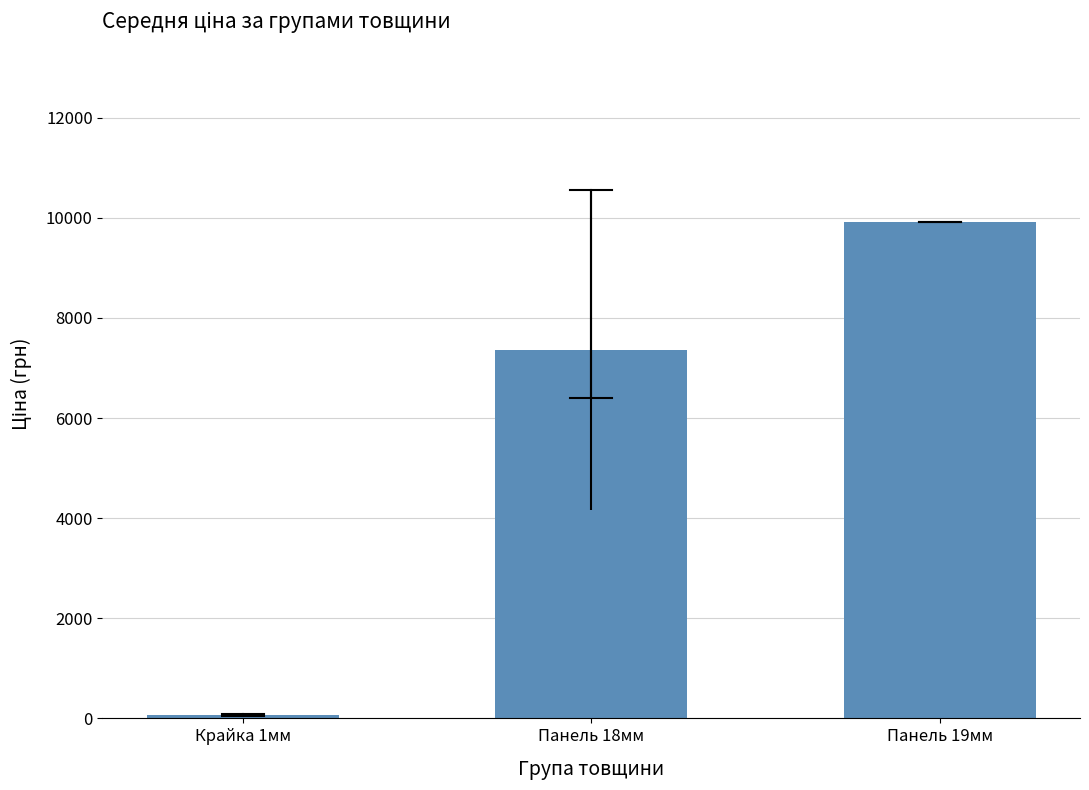

Reading left to right, extract all data points from this chart.

Крайка 1мм=60.9	Панель 18мм=7366.7	Панель 19мм=9908.5